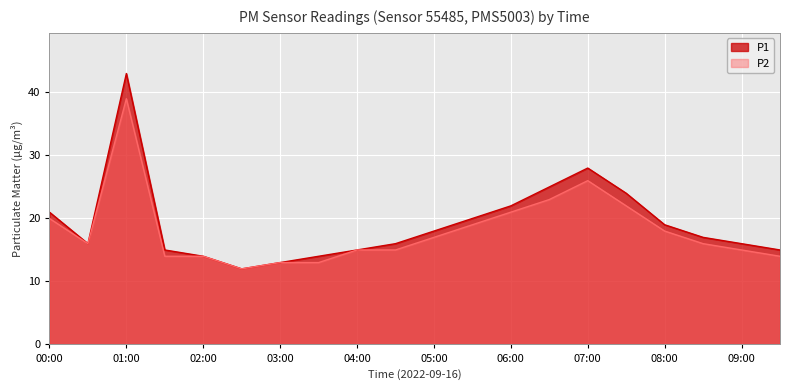

What is the value of the P1 point at the 18th from the left?

17